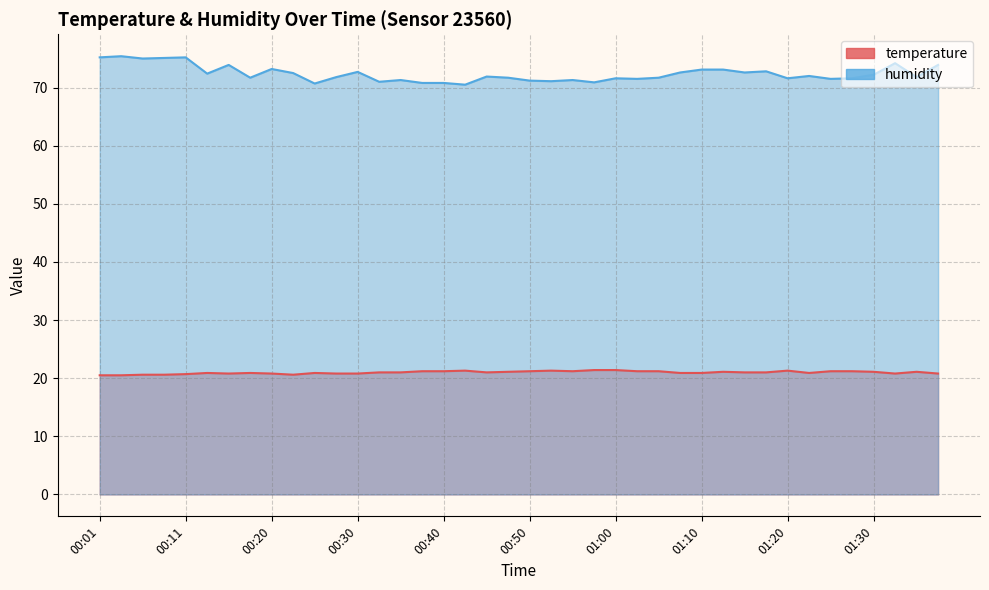

Which series has the largest range (max minus min)?

humidity